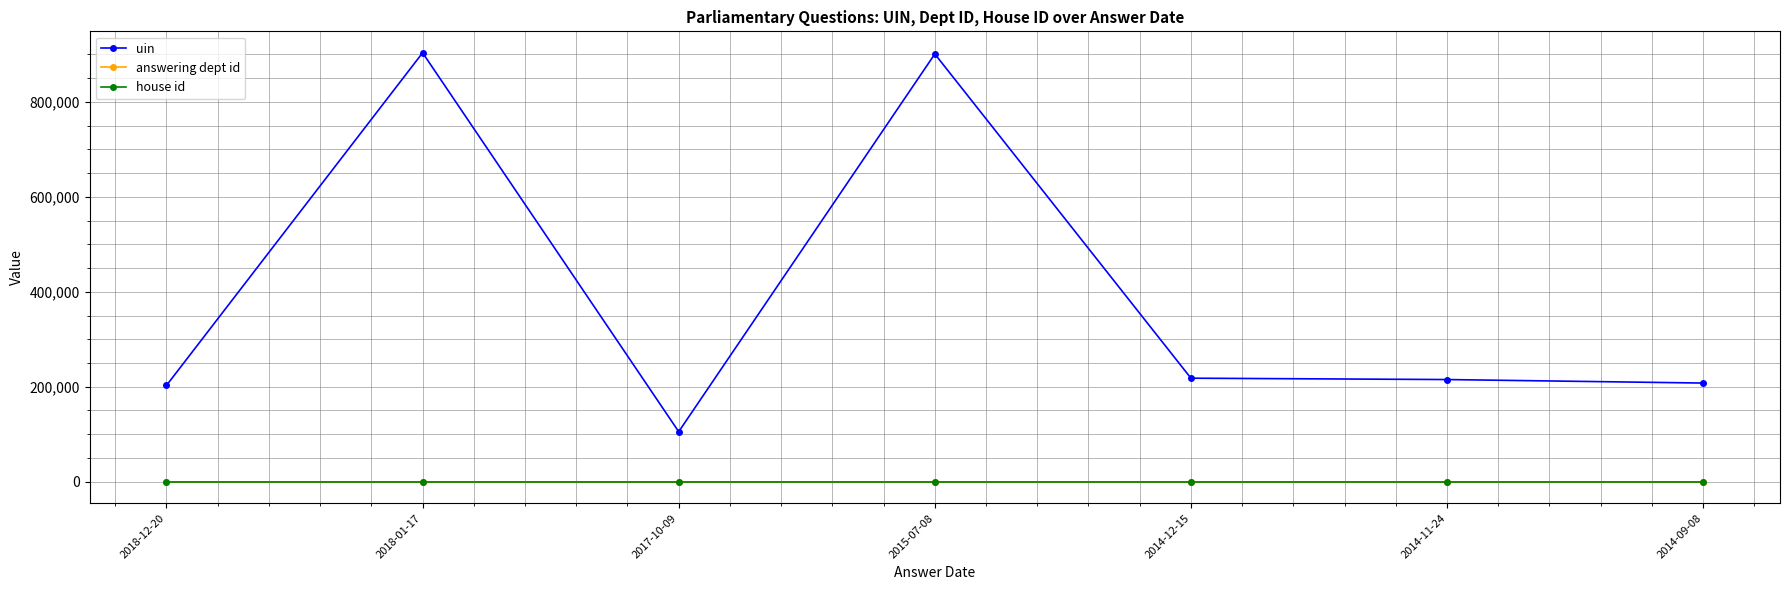

How many data points does each series have?

7